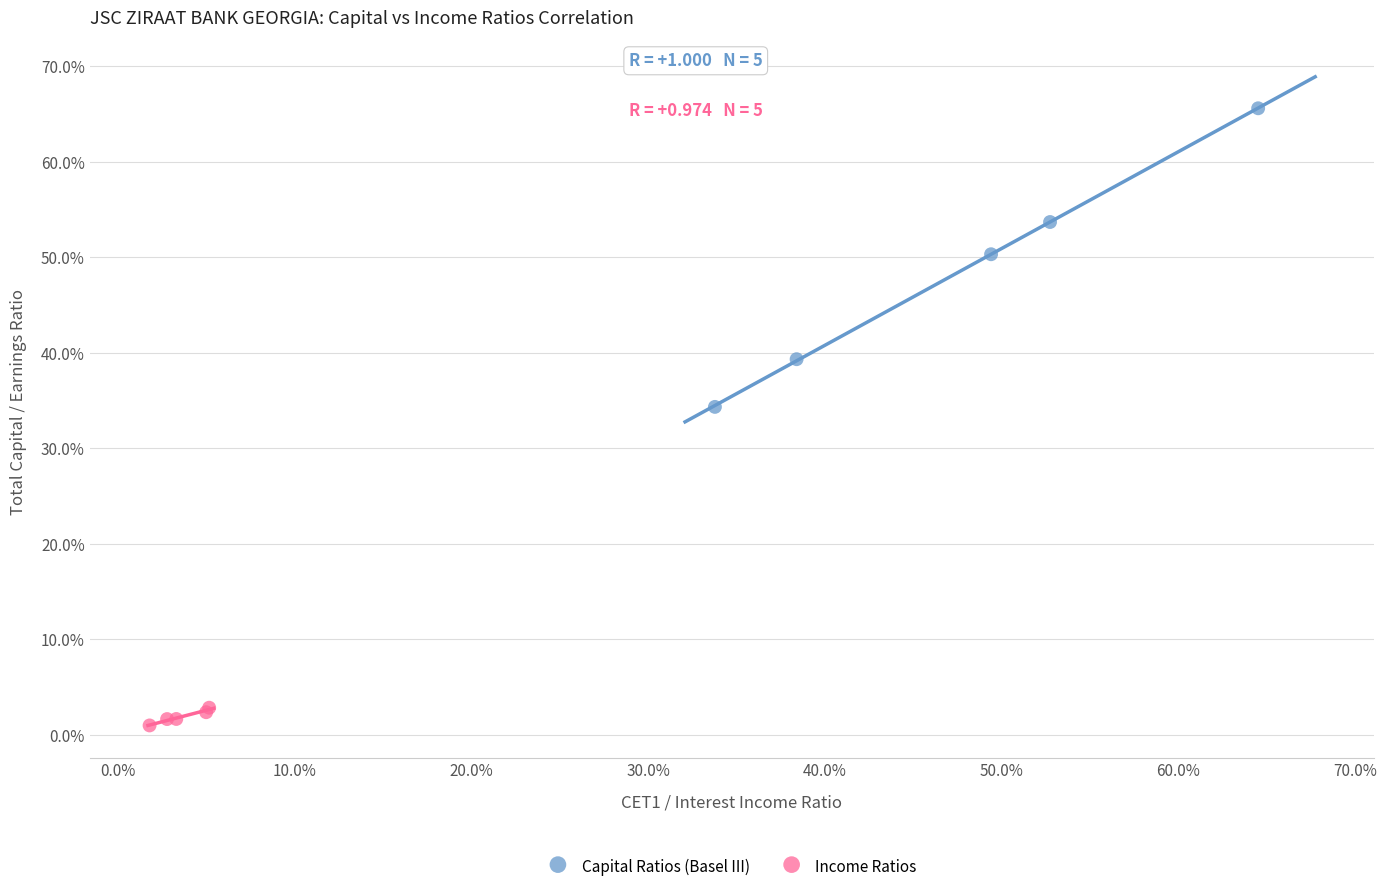

What are all the series names shown in the legend?

Capital Ratios (Basel III), Income Ratios